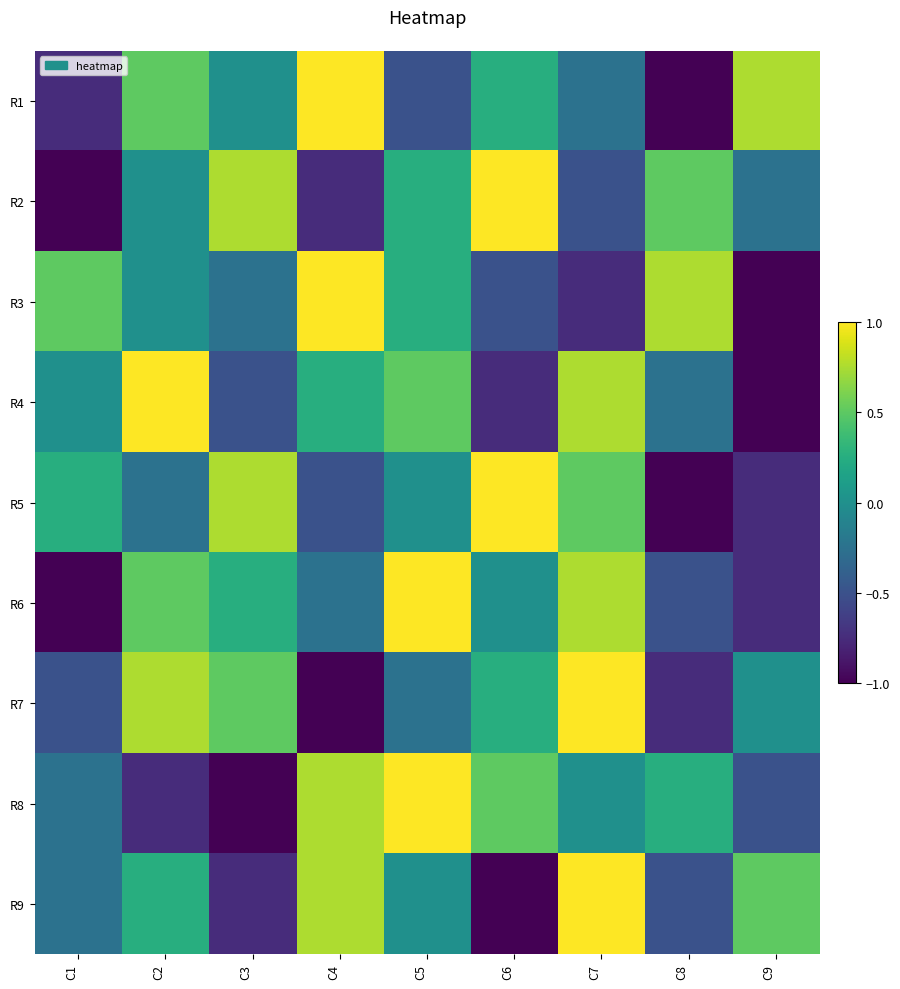

Between C2 and C7, which is larger?

C2